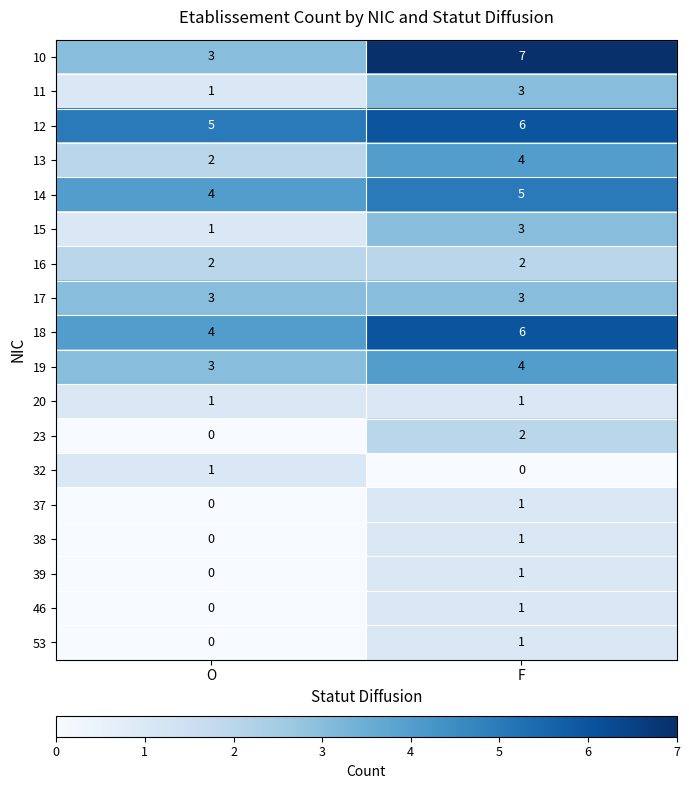

Which series has the largest total across all categories?

12